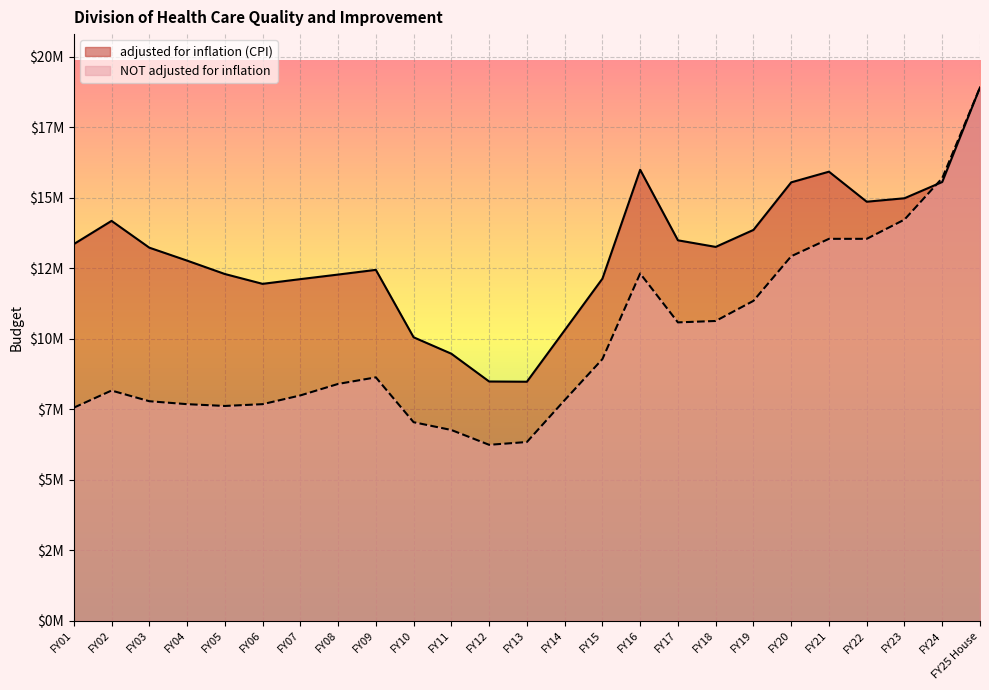

Rank the series by their maximum value, from highest to lowest.

adjusted for inflation (CPI), NOT adjusted for inflation